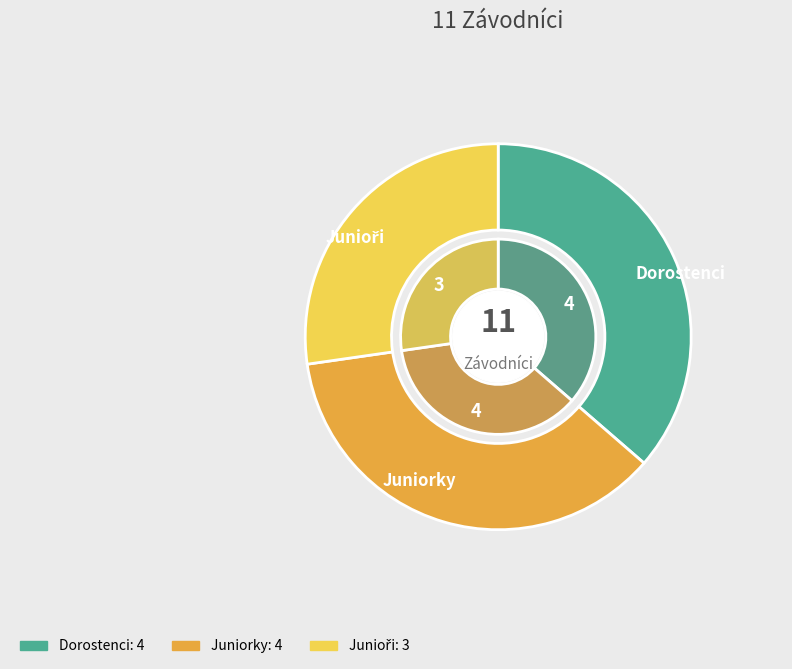

The 4 x 400 m Juniorky slice represents 47% of the pie. True or false?

False